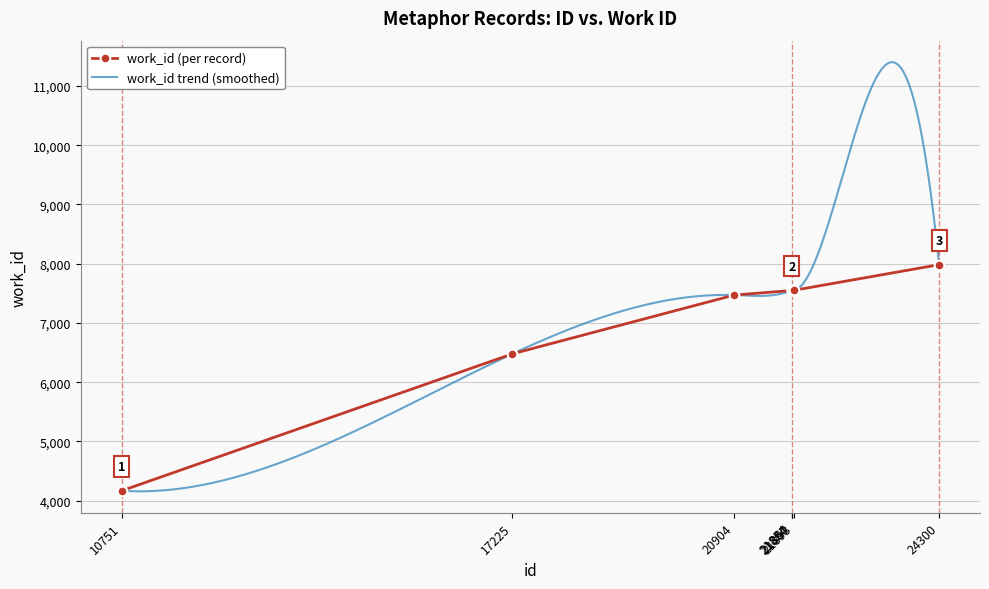

What is the difference between the values at 21893 and 21867?

1